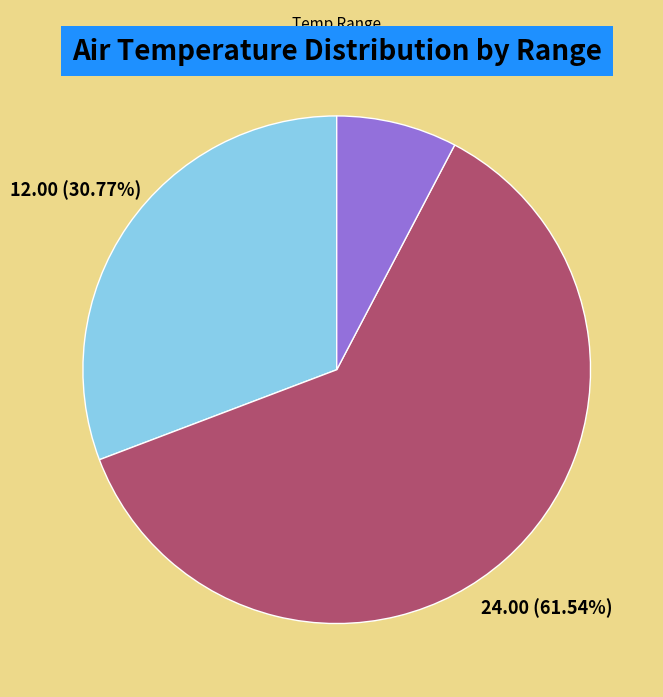

To the nearest percent, what is the average slice percentage?

33%